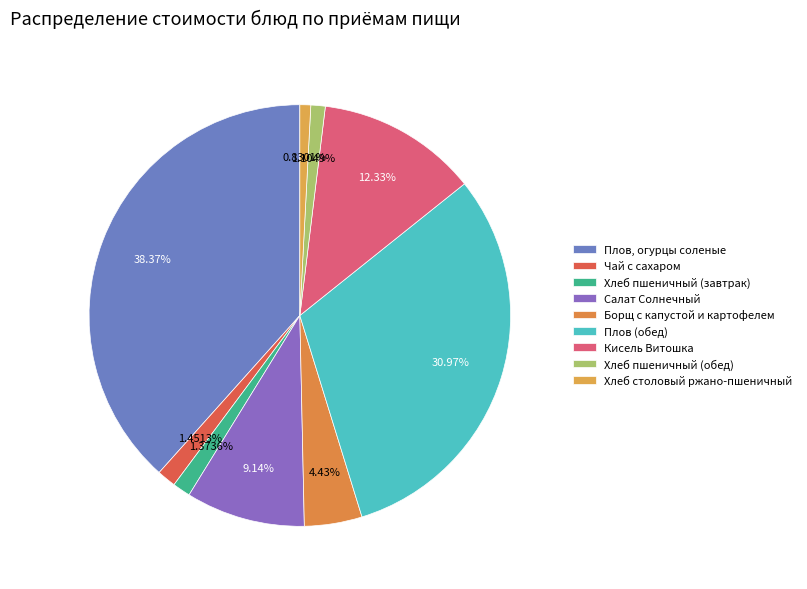

Count the number of slices in the pie.

9